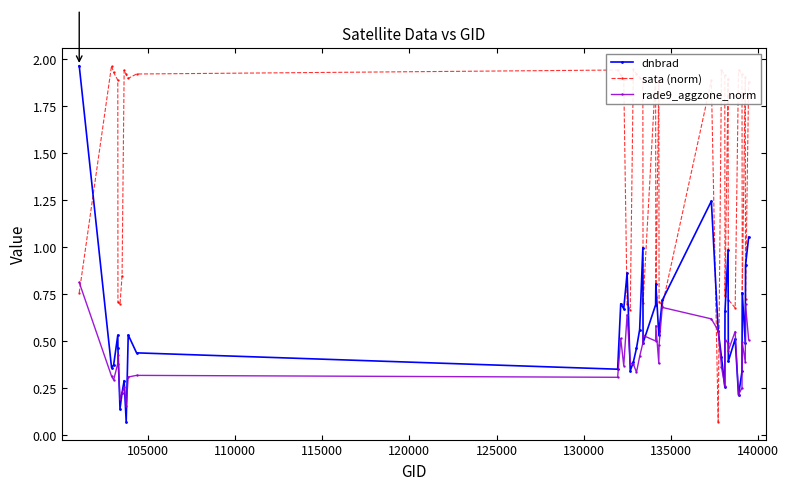

At how many categories does at least one series exceed 0?

40